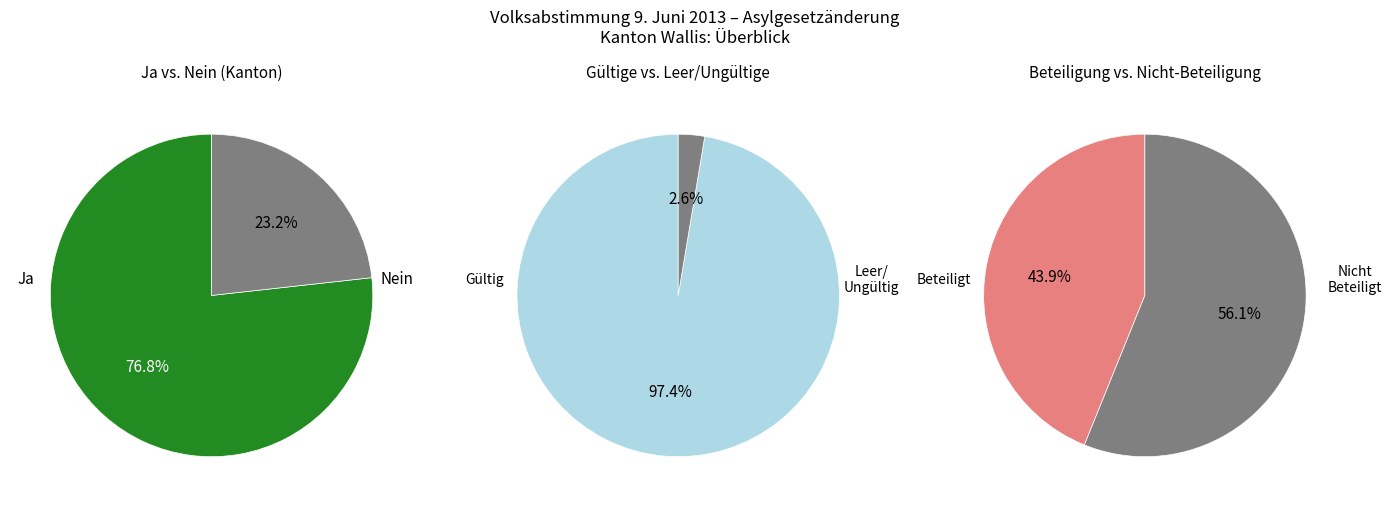

To the nearest percent, what portion does Ja represent?

77%